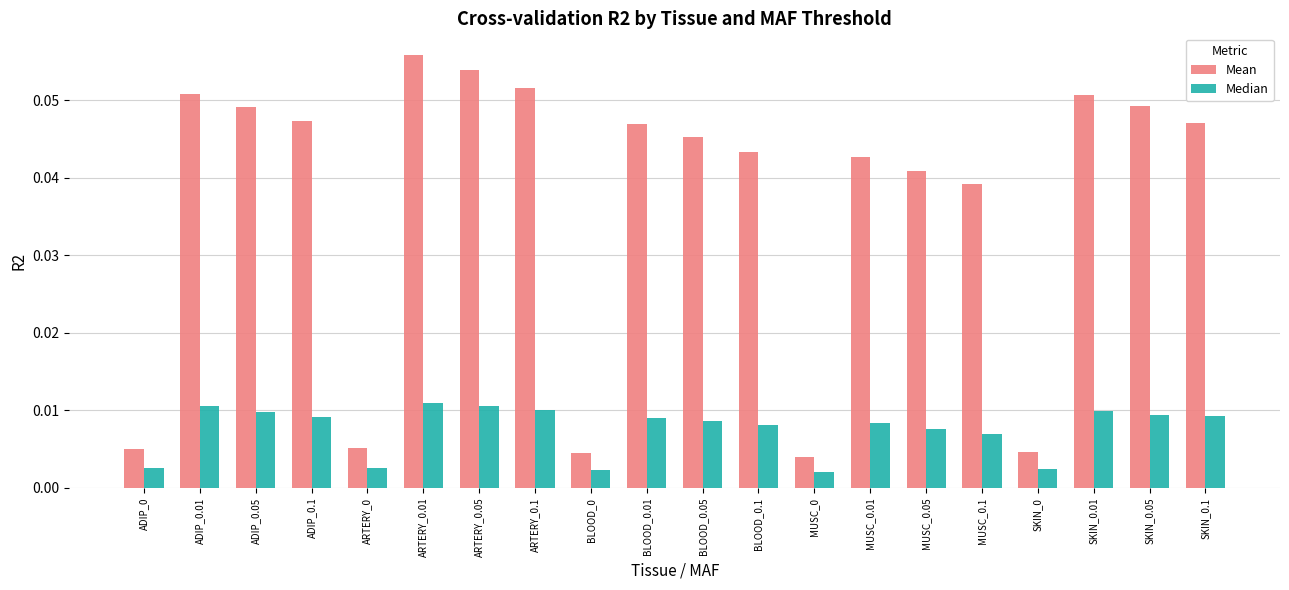

The Mean series shows 0.1 at MUSC_0.1. True or false?

False